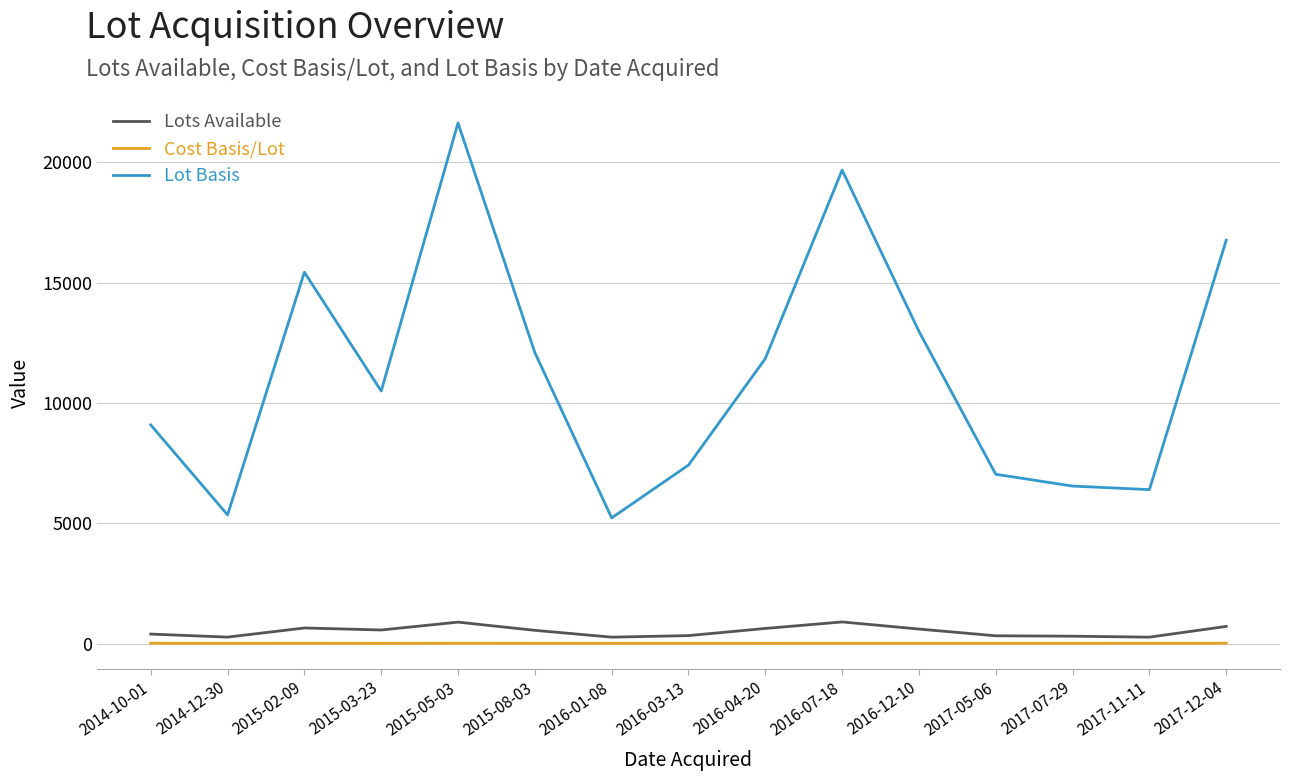

Between 2017-05-06 and 2017-12-04, which series saw the biggest shift?

Lot Basis